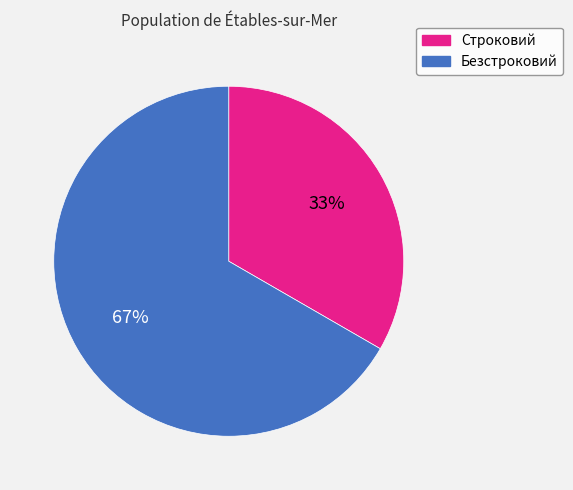

Which slice is the smallest?

Строковий